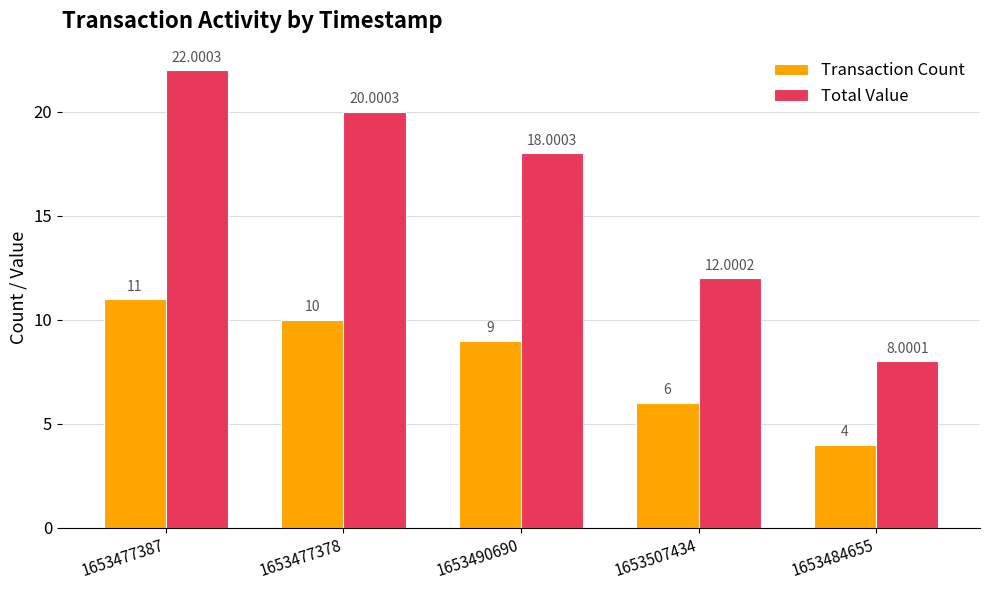

The value of Transaction Count at 1653477378 is 5.8. True or false?

False